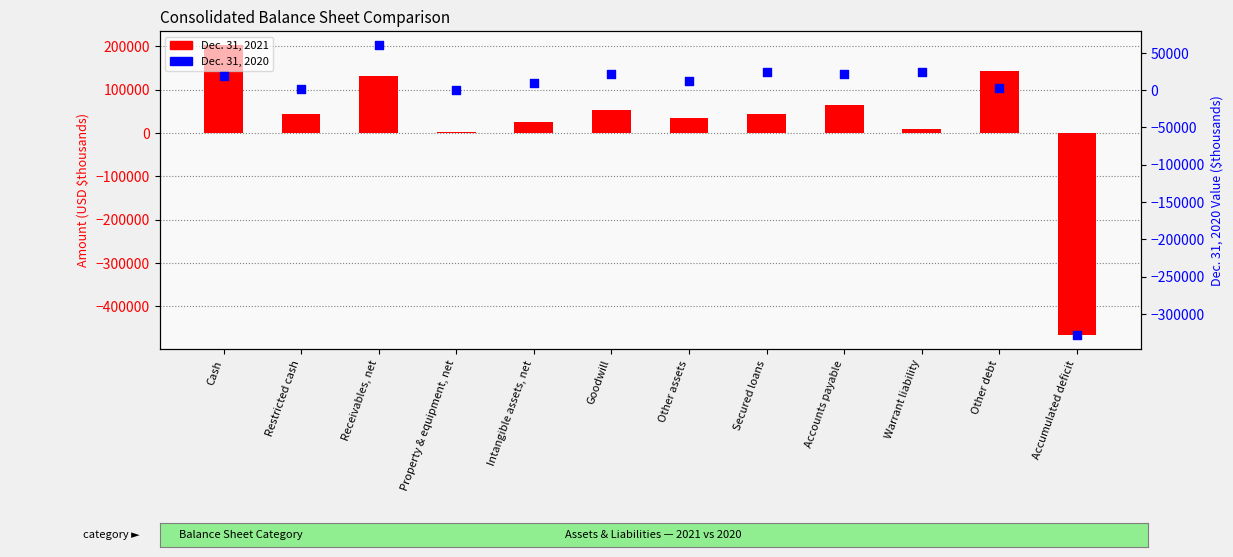

At which category is the sum across all series the highest?

Cash